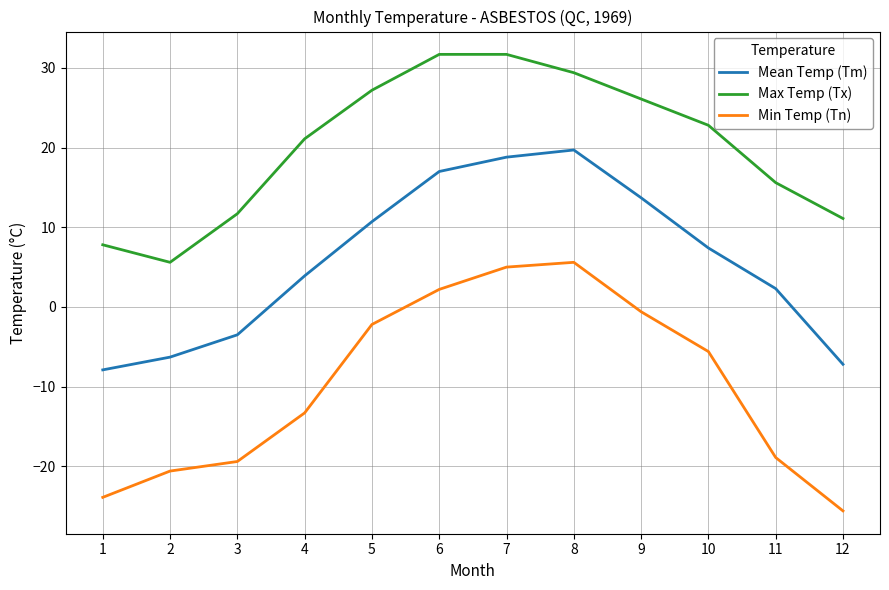

Reading right to left, transcribe all the data shown in this chart.

Mean Temp (Tm): -7.2	2.3	7.4	13.7	19.7	18.8	17.0	10.7	3.9	-3.5	-6.3	-7.9
Max Temp (Tx): 11.1	15.6	22.8	26.1	29.4	31.7	31.7	27.2	21.1	11.7	5.6	7.8
Min Temp (Tn): -25.6	-18.9	-5.6	-0.6	5.6	5.0	2.2	-2.2	-13.3	-19.4	-20.6	-23.9